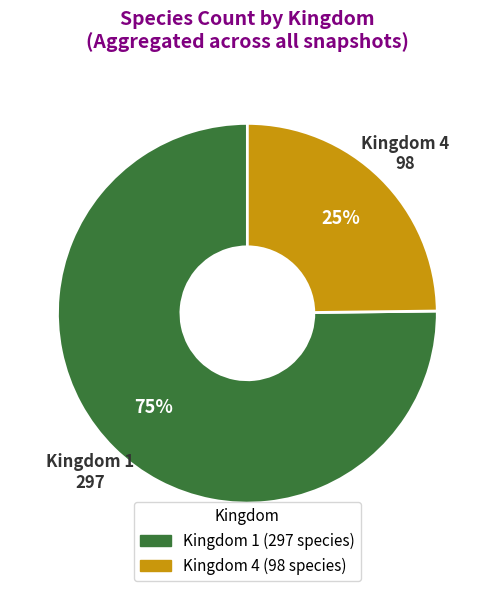

Does any single category account for the majority?

Yes